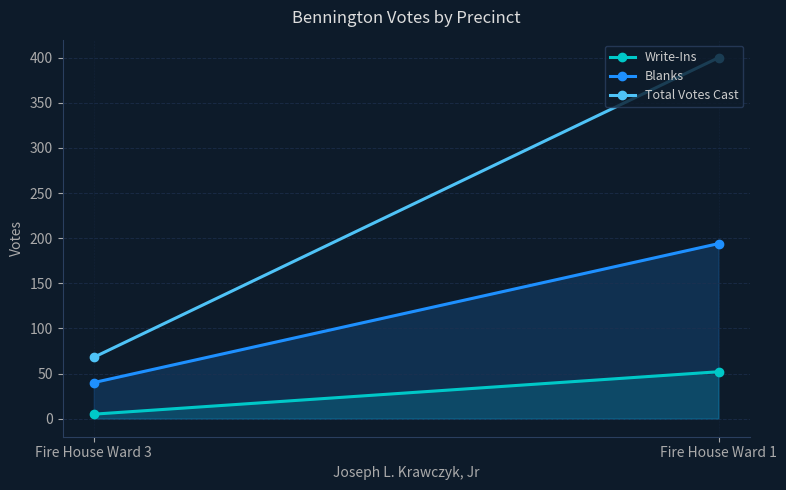

What are all the series names shown in the legend?

Write-Ins, Blanks, Total Votes Cast